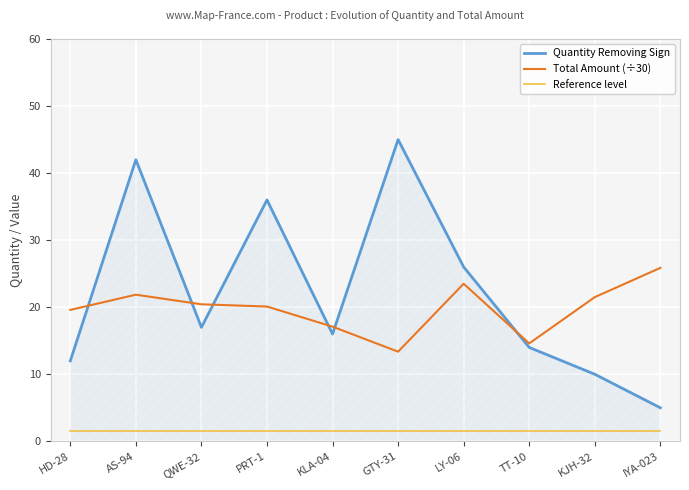

True or false: Reference level has a value of 1.5 at QWE-32.

True